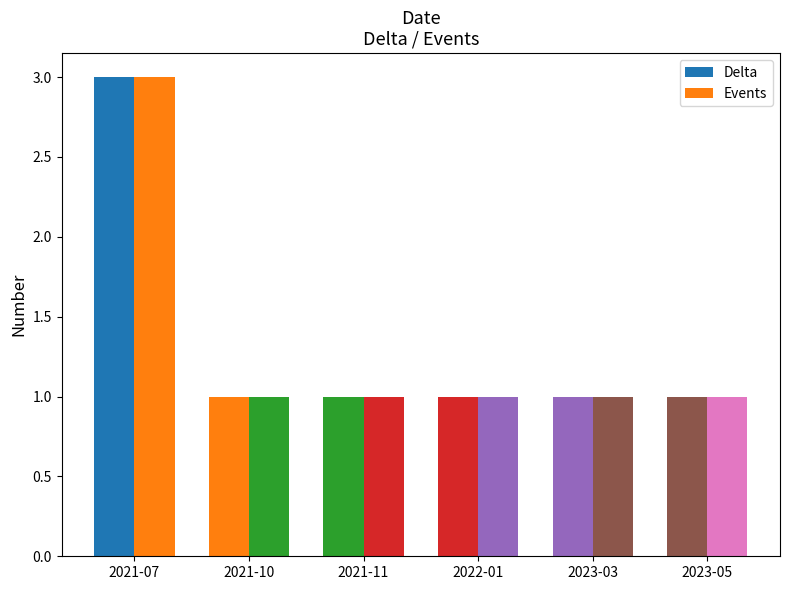

The Events series shows 0 at 2023-05. True or false?

False